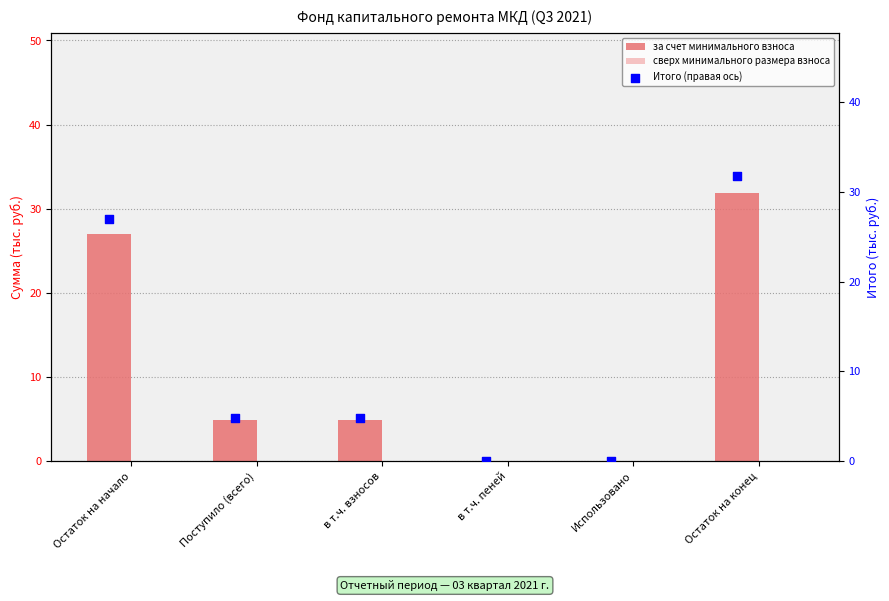

What are all the series names shown in the legend?

за счет минимального взноса, сверх минимального размера взноса, Итого (правая ось)